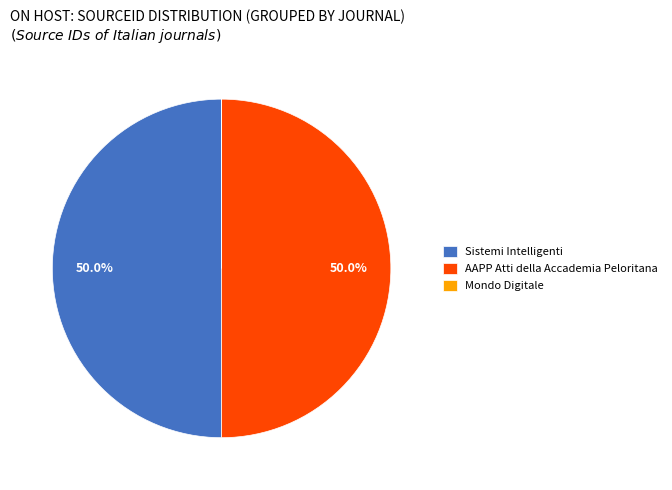

What percentage is NOT represented by Sistemi Intelligenti?

50.0%